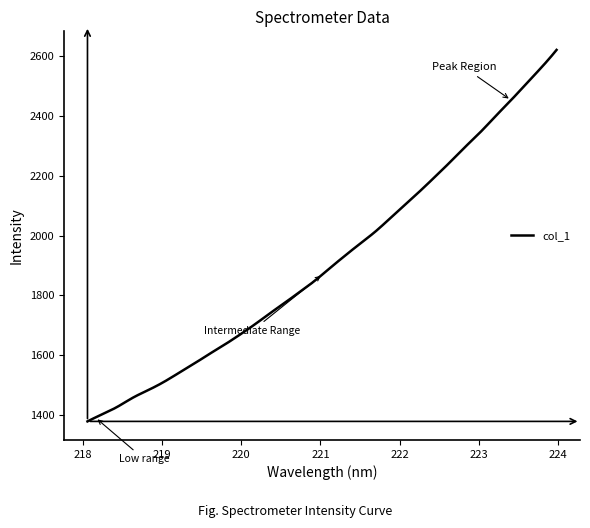

What is the difference between the maximum and minimum values?

1241.8